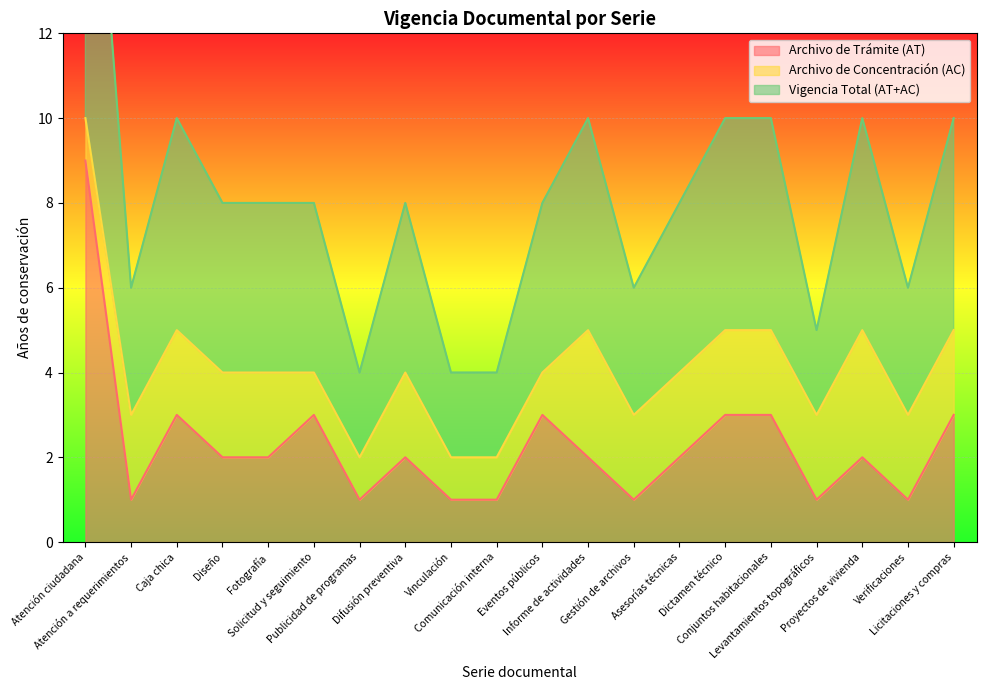

What position from the left is Informe de actividades?

12